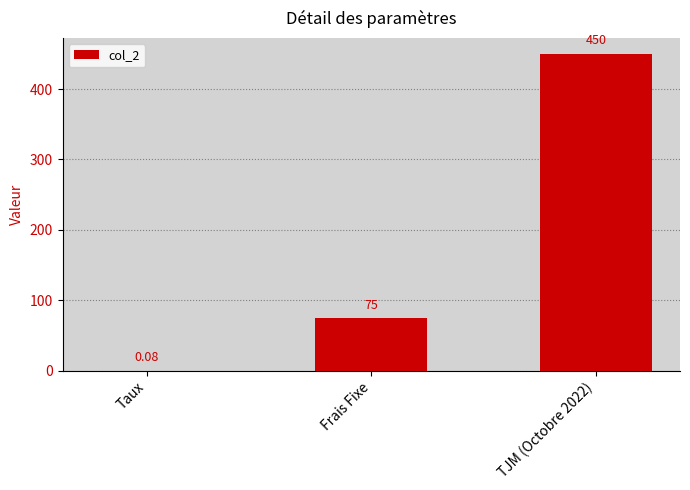

What is the change in value from Frais Fixe to TJM (Octobre 2022)?

+375.0